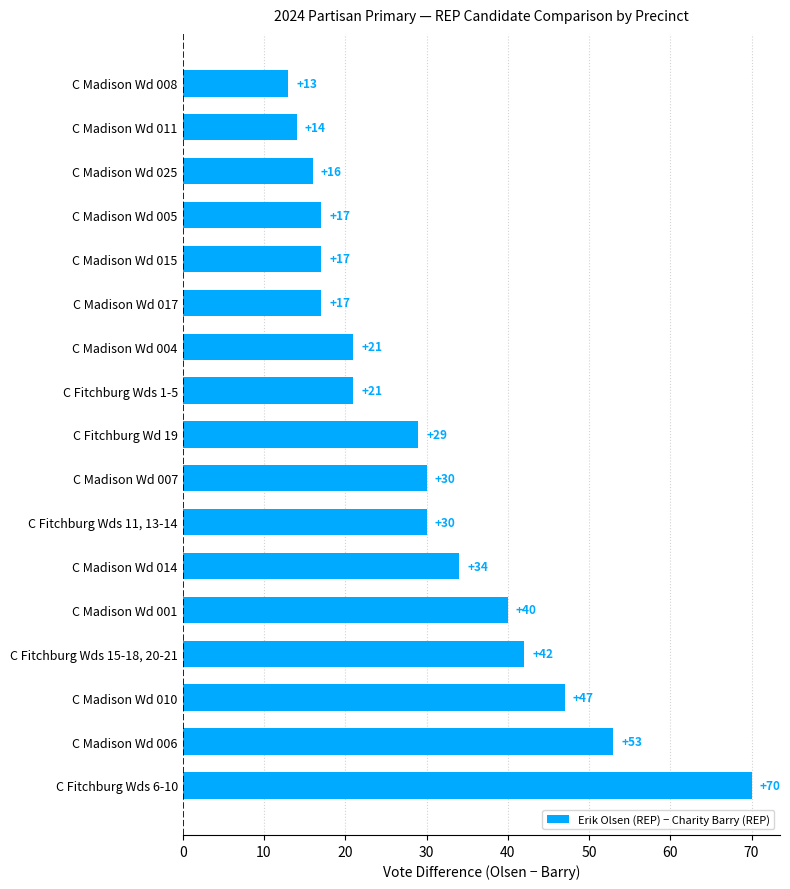

Reading top to bottom, list all the values displayed in this chart.

13	14	16	17	17	17	21	21	29	30	30	34	40	42	47	53	70